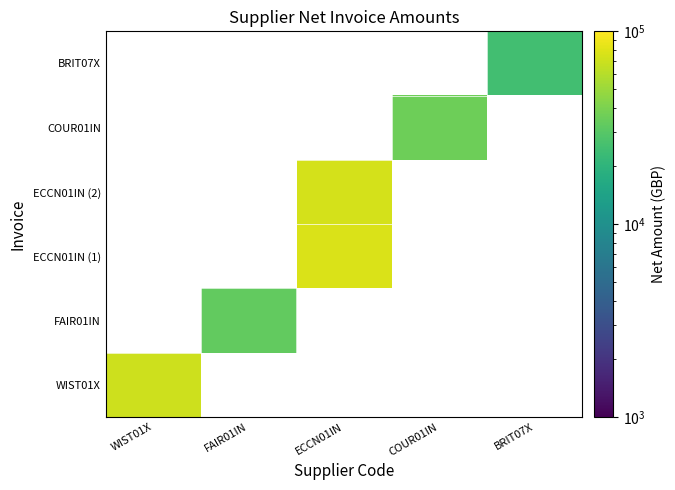

How many data points does each series have?

5